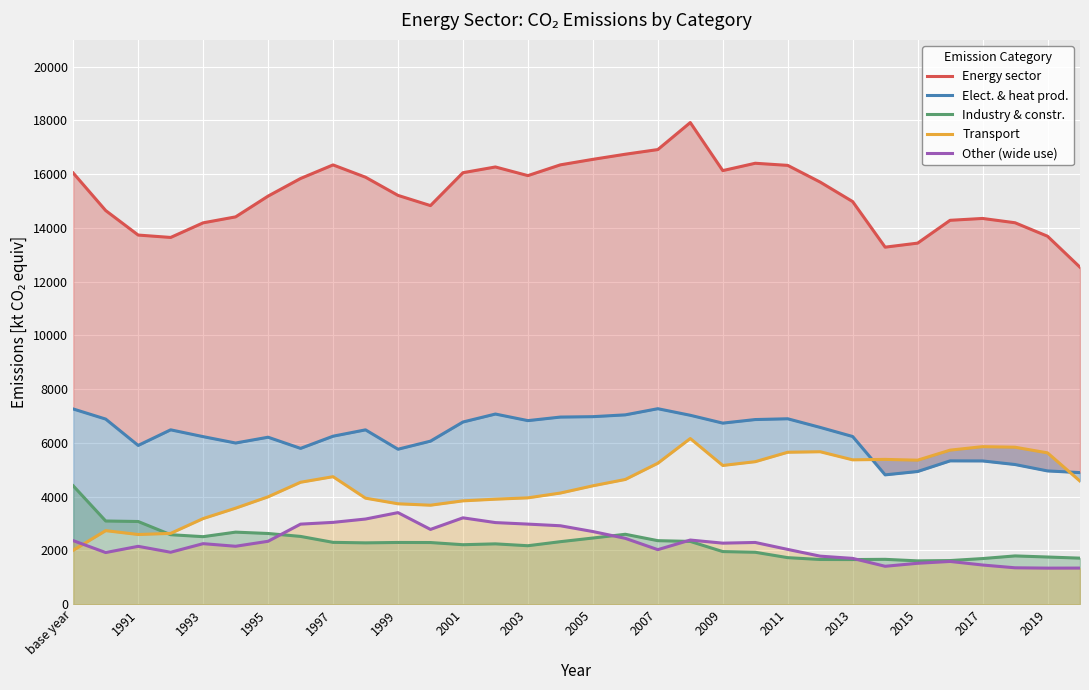

True or false: Other (wide use) has a value of 2154.4 at 1991.

True